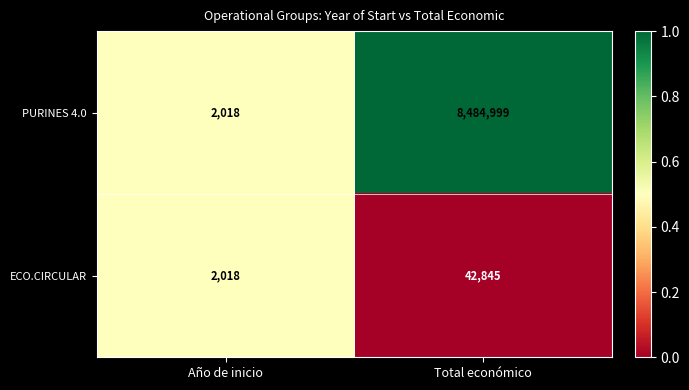

Which series has the largest total across all categories?

PURINES 4.0